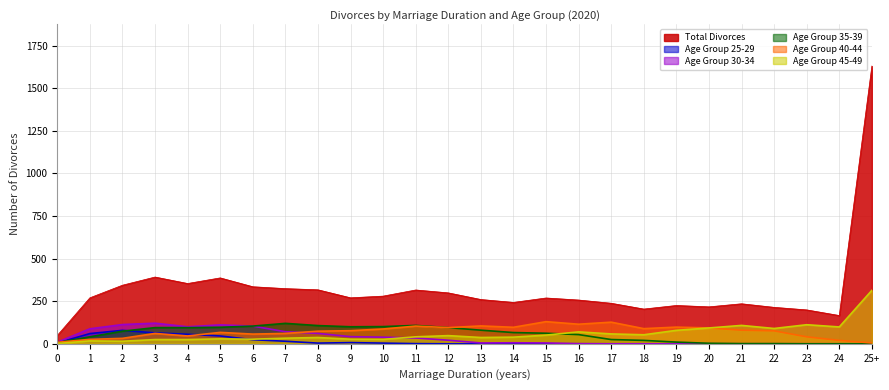

At which label does Age Group 30-34 first exceed 9?

1